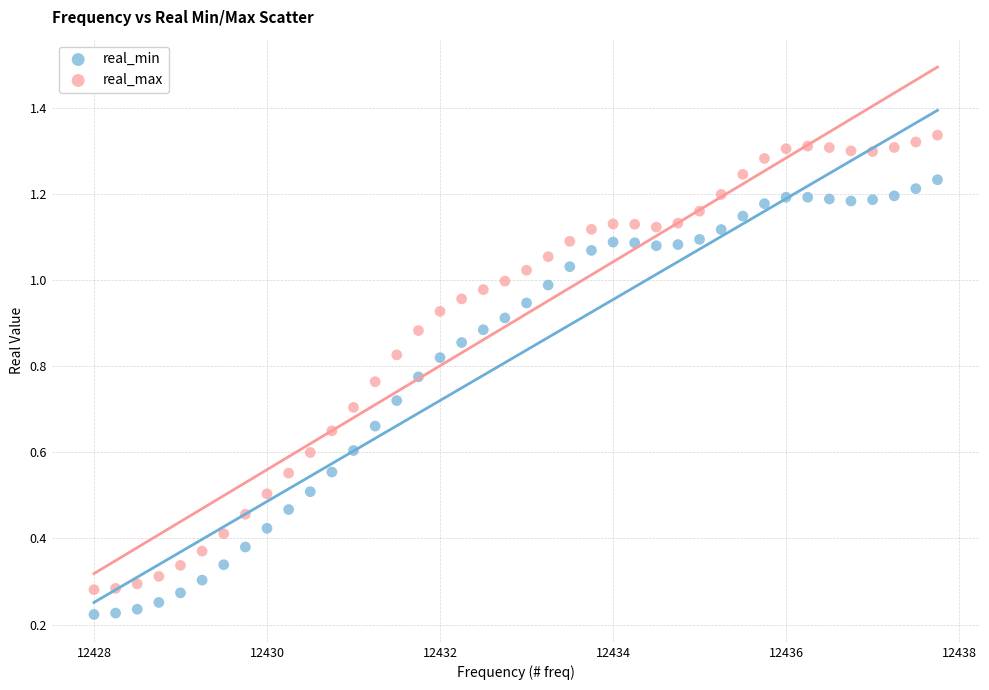

Across all data points, what is the range of X values (max minus min)?

9.8